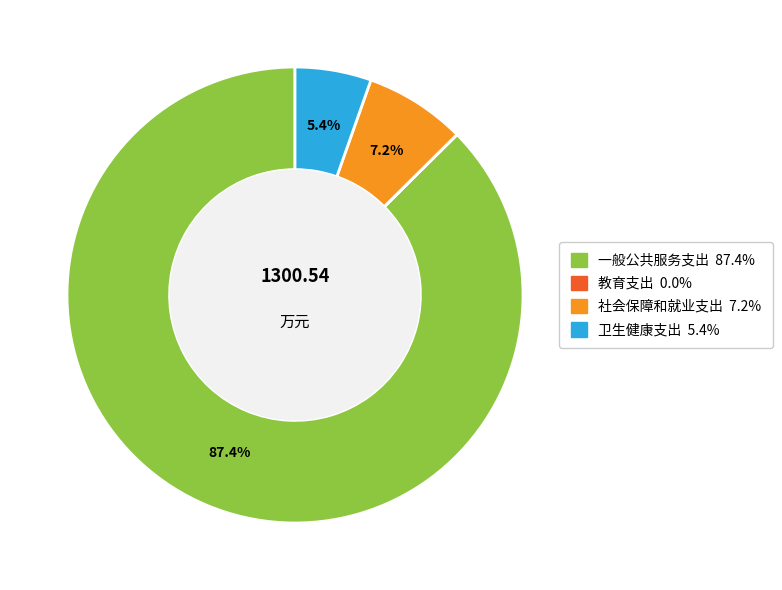

The 一般公共服务支出 slice represents 99% of the pie. True or false?

False